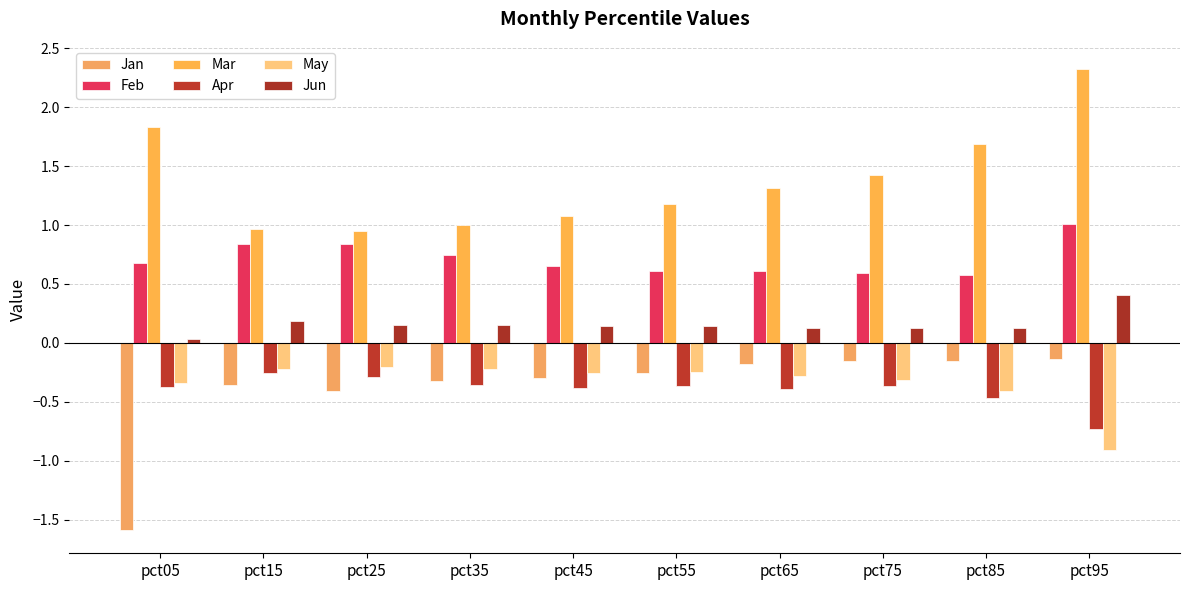

Is it true that May equals -0.6 at pct85?

False